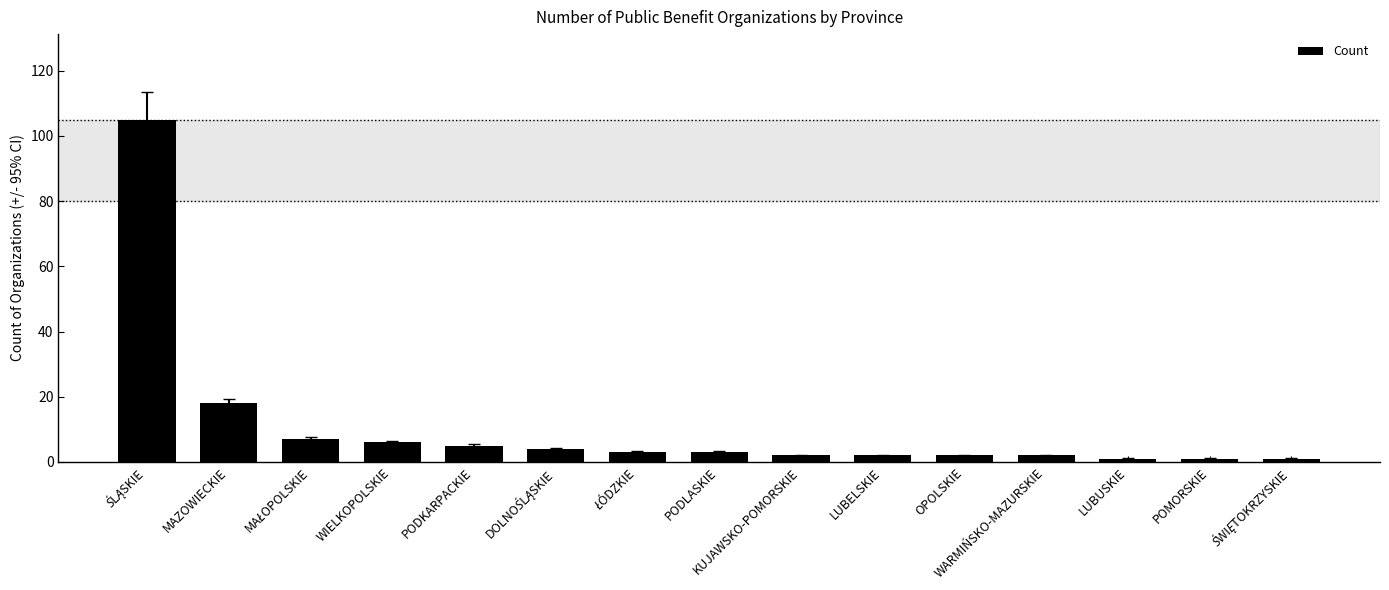

Is it true that the value at MAZOWIECKIE is 27?

False